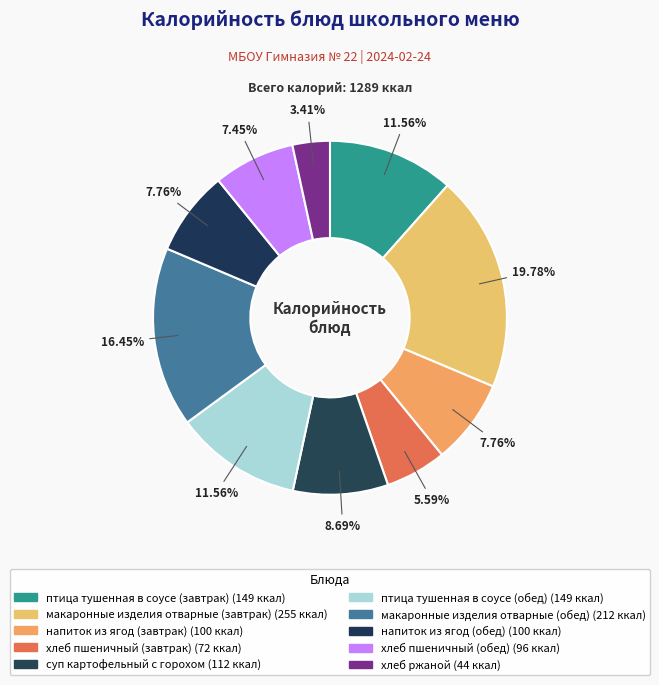

The макаронные изделия отварные (завтрак) slice represents 20% of the pie. True or false?

True